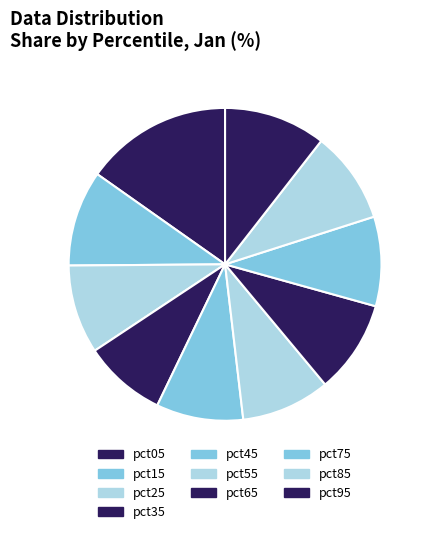

Which category has the biggest portion of the pie?

pct05